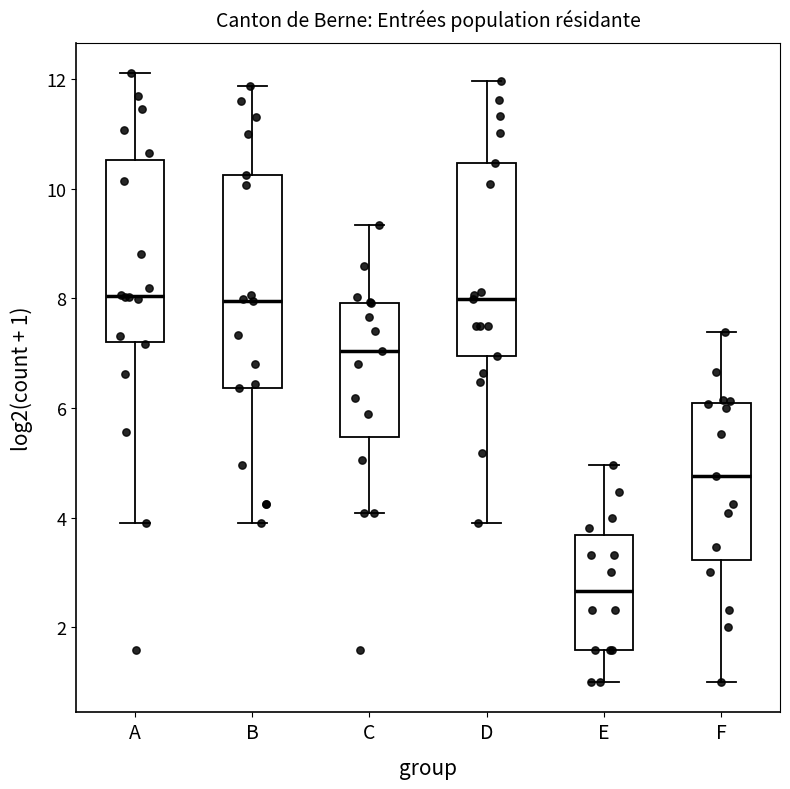

Which box's median line is the lowest?

E